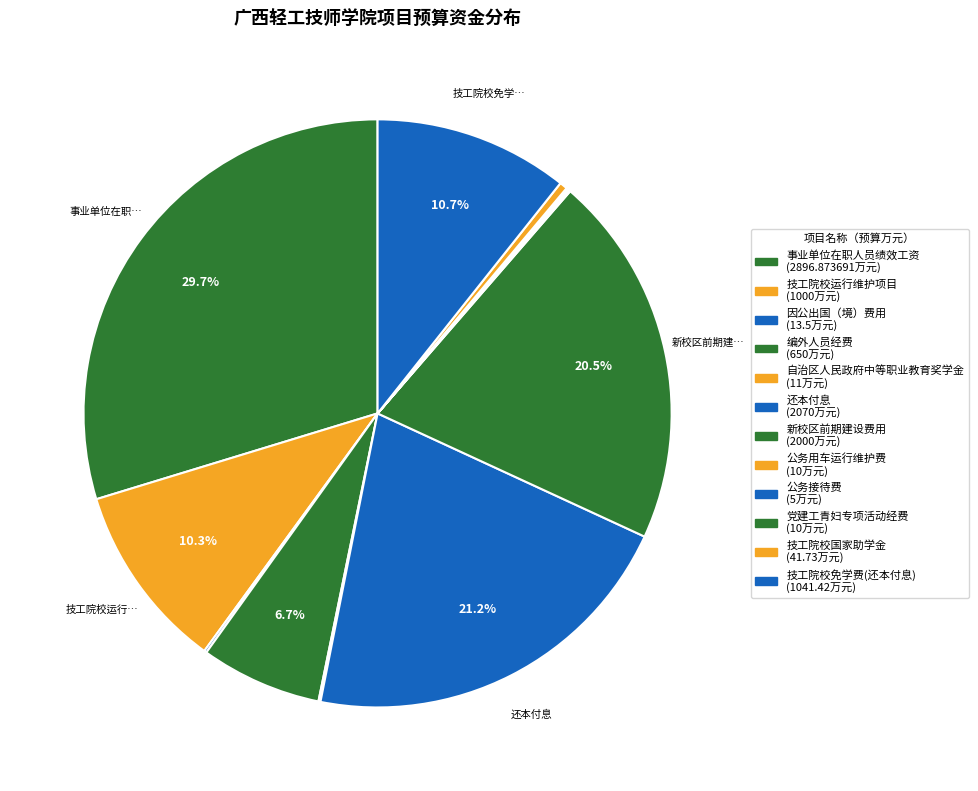

To the nearest percent, what is the difference between the largest and smallest slice percentages?

30%